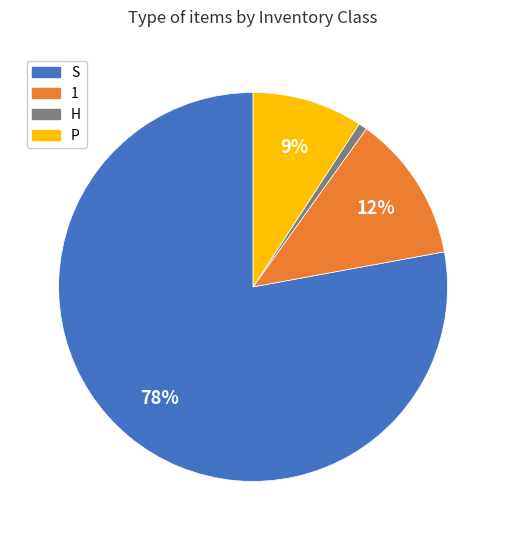

True or false: S accounts for 66% of the total.

False